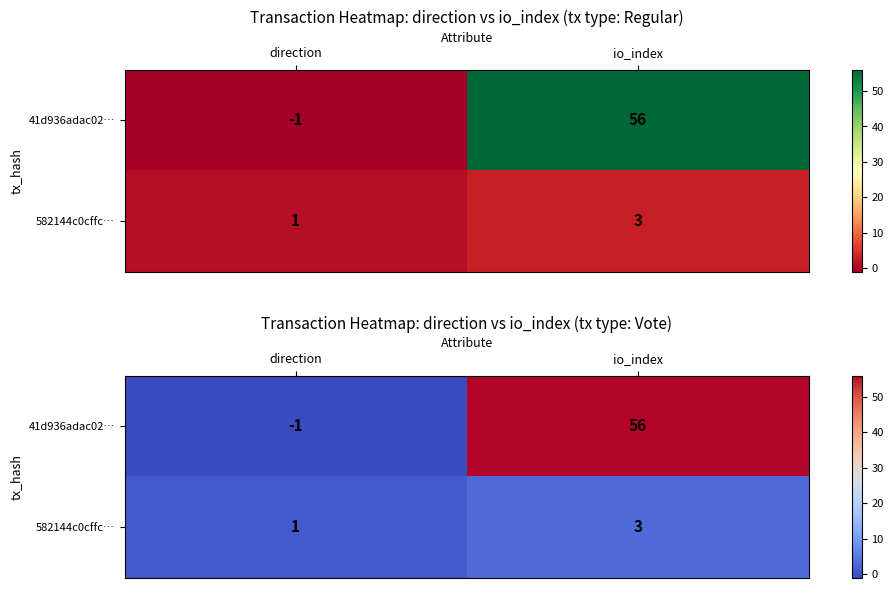

At which label does 582144c0cffc… reach its peak?

io_index